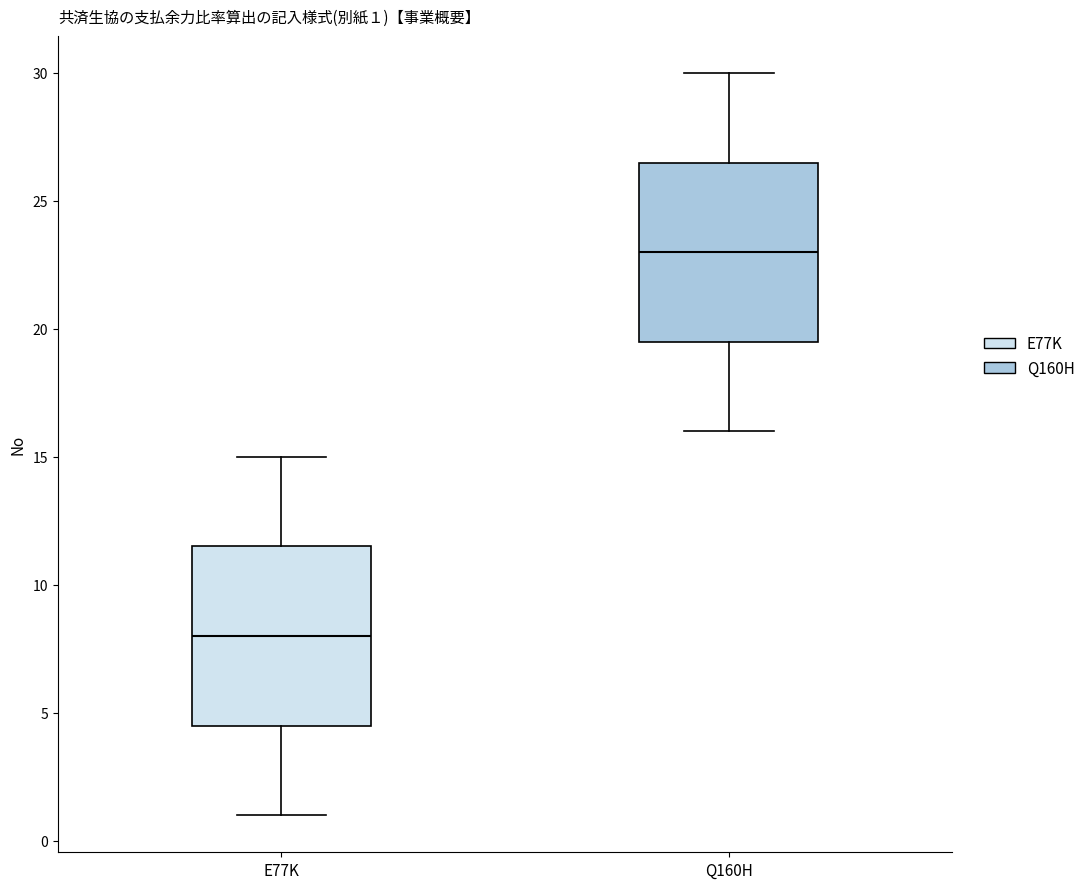

Which box has the lowest median line?

E77K